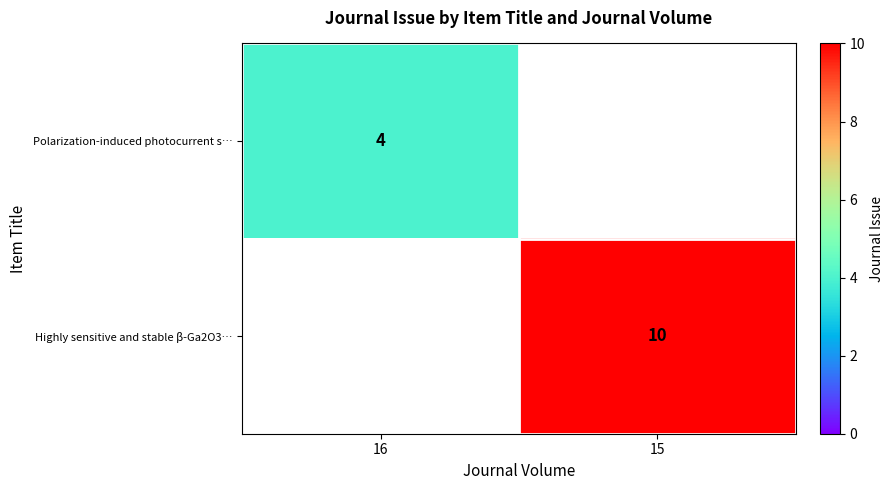

What is the greatest value displayed?

10.0